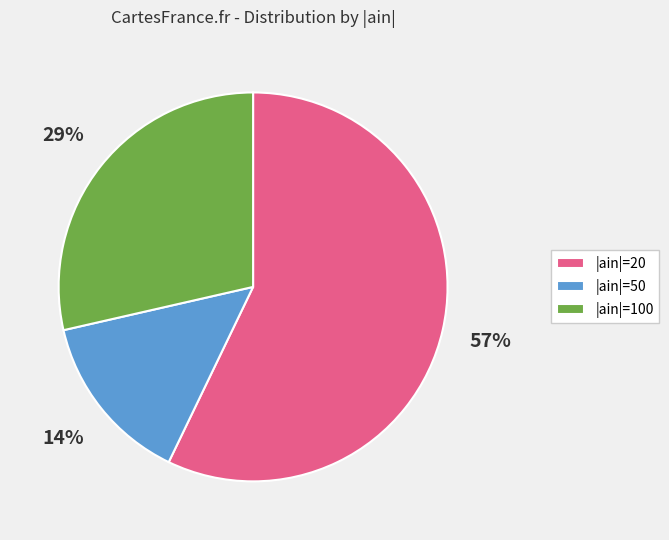

To the nearest percent, what is the difference between the largest and smallest slice percentages?

43%